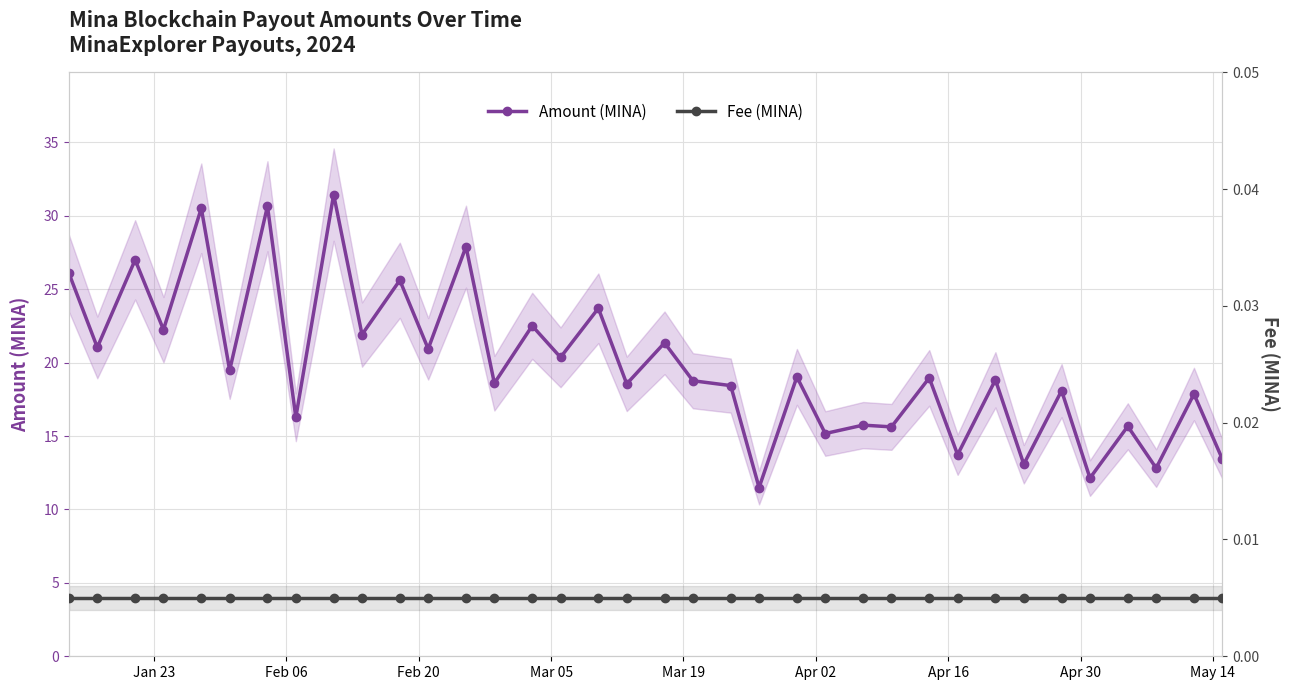

How many series are shown in this chart?

2